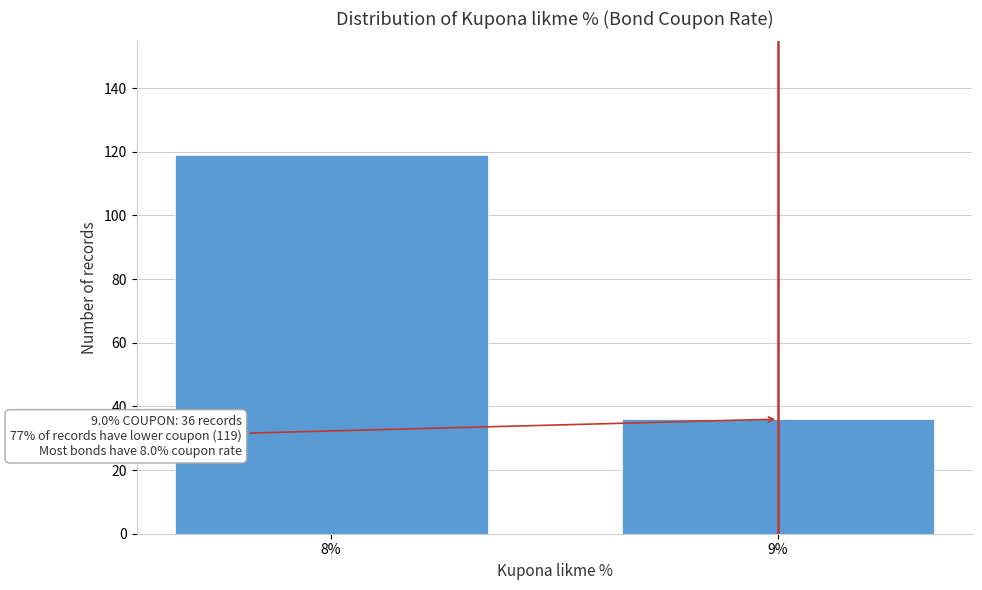

Reading left to right, transcribe all the data shown in this chart.

8%=119	9%=36